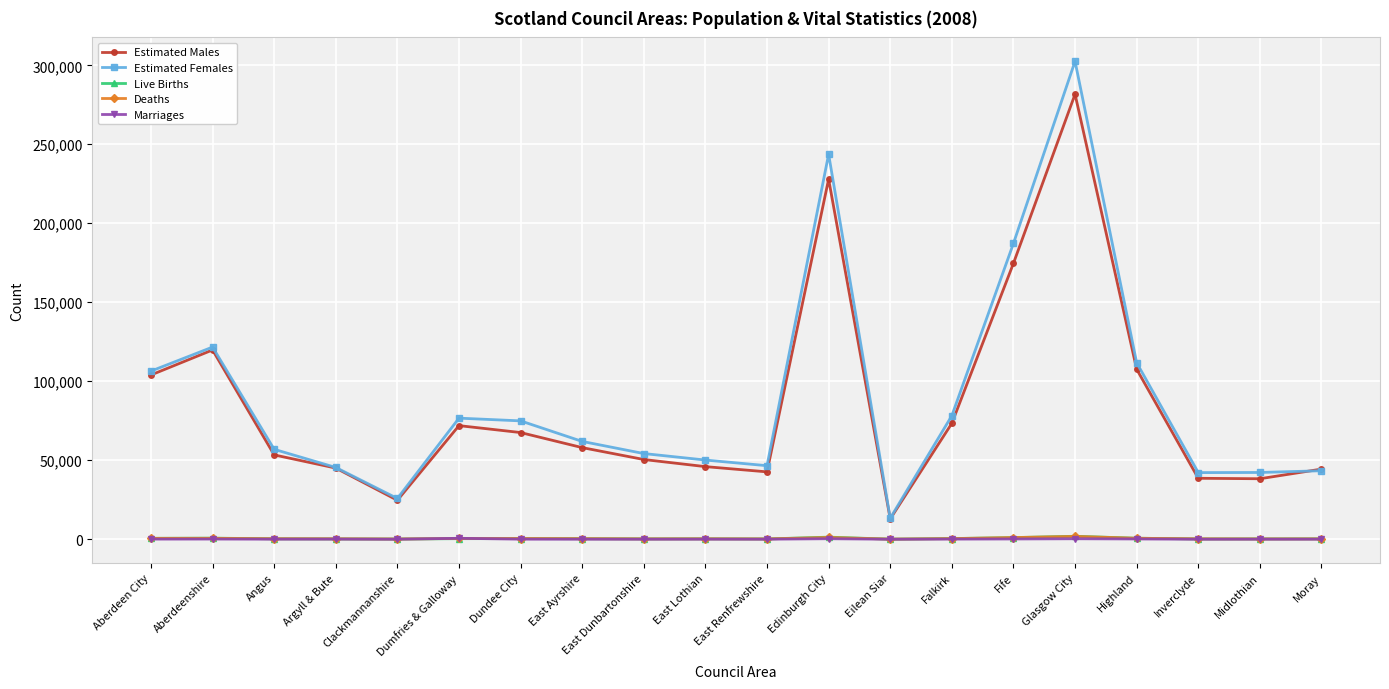

What is the difference between the Estimated Females values at Dumfries & Galloway and East Dunbartonshire?

22407